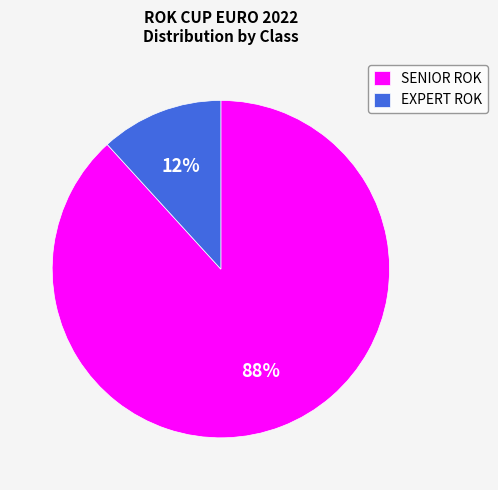

Do EXPERT ROK and SENIOR ROK together represent more than half of the pie?

Yes